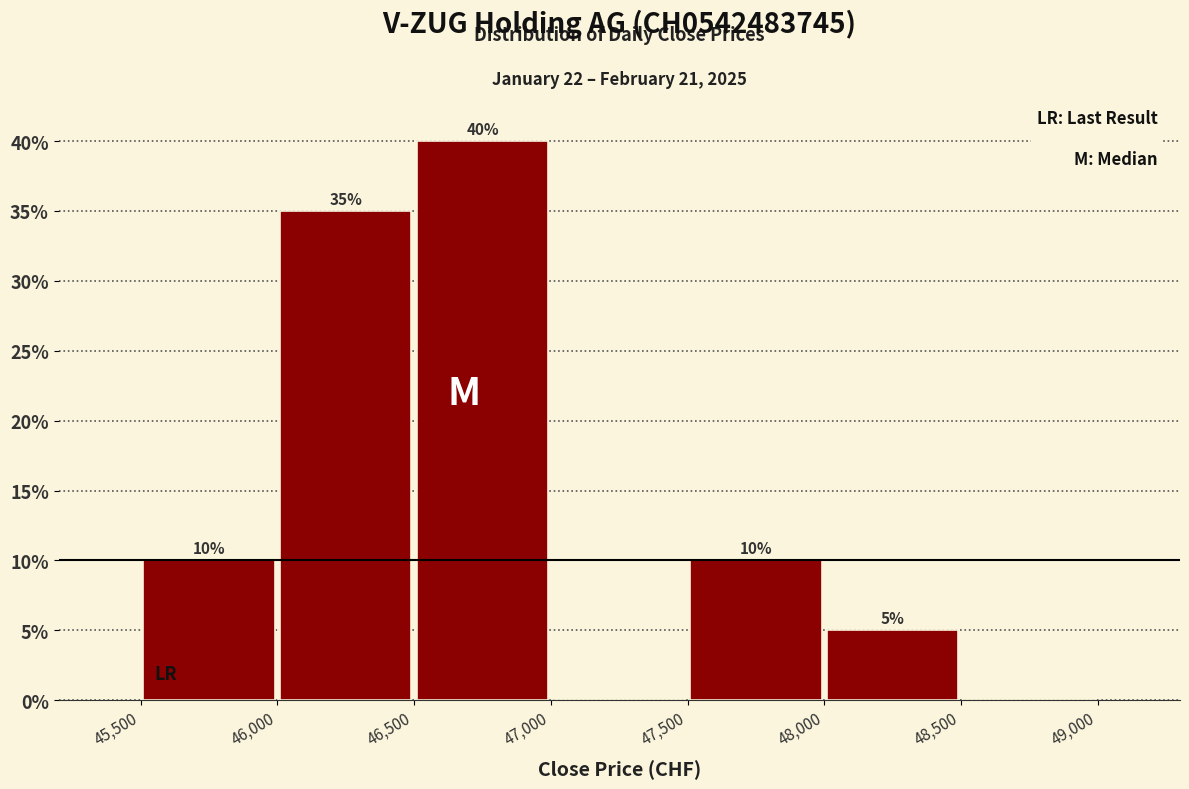

Which range on the x-axis has the tallest bar?

46,500 to 47,000